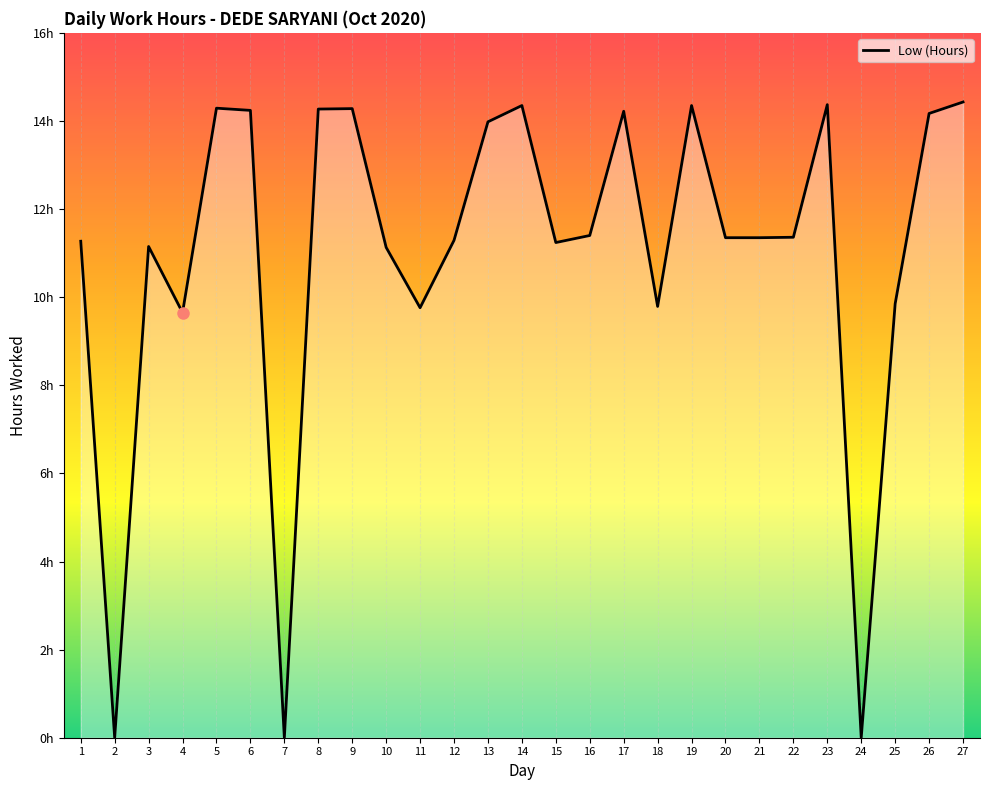

List the labels in order of value, largest first.

27, 23, 14, 19, 5, 9, 8, 6, 17, 26, 13, 16, 22, 20, 21, 12, 1, 15, 3, 10, 25, 18, 11, 4, 2, 7, 24